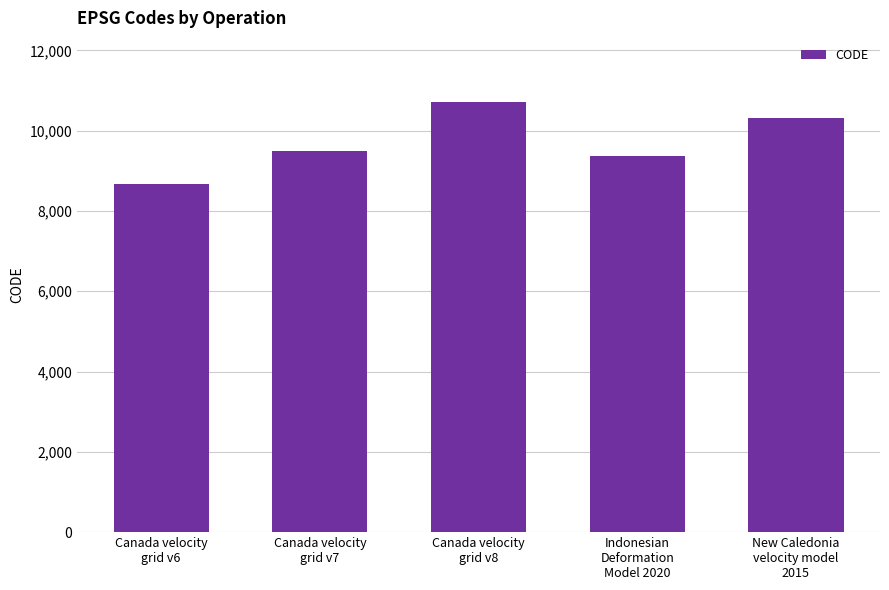

True or false: the data shows 9375 at Indonesian
Deformation
Model 2020.

True